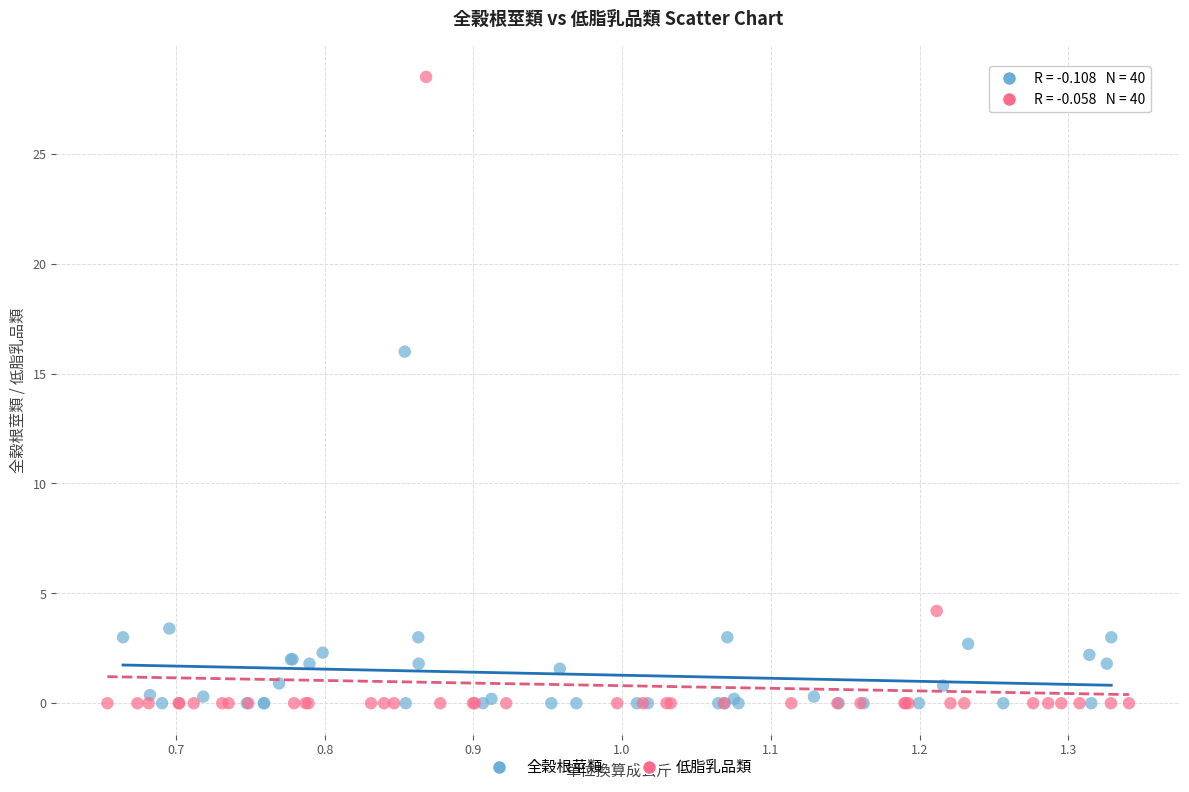

Which series contains the highest Y value?

低脂乳品類